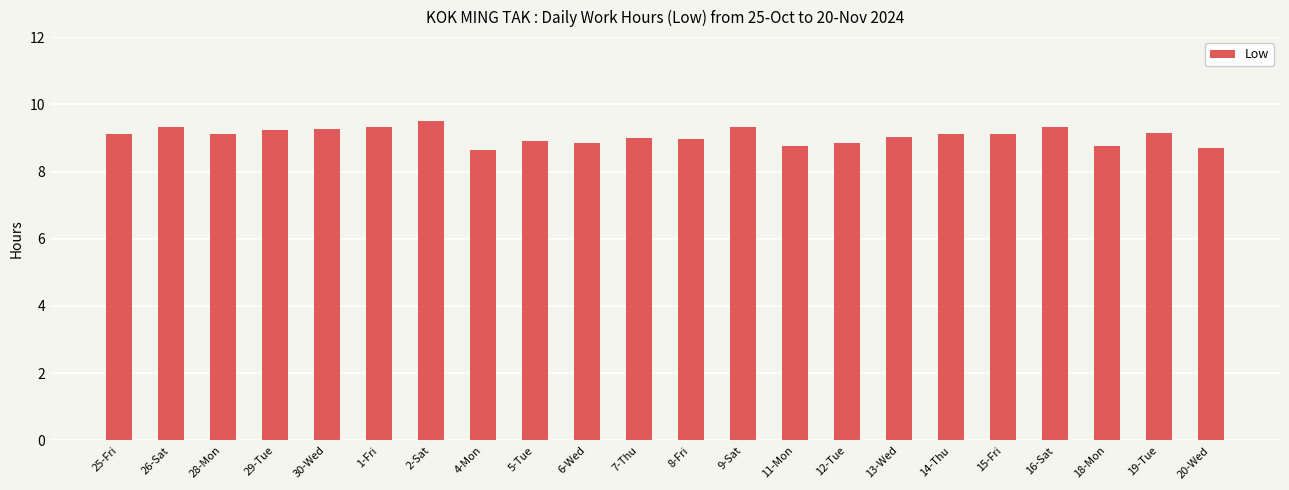

What is the greatest value displayed?

9.5